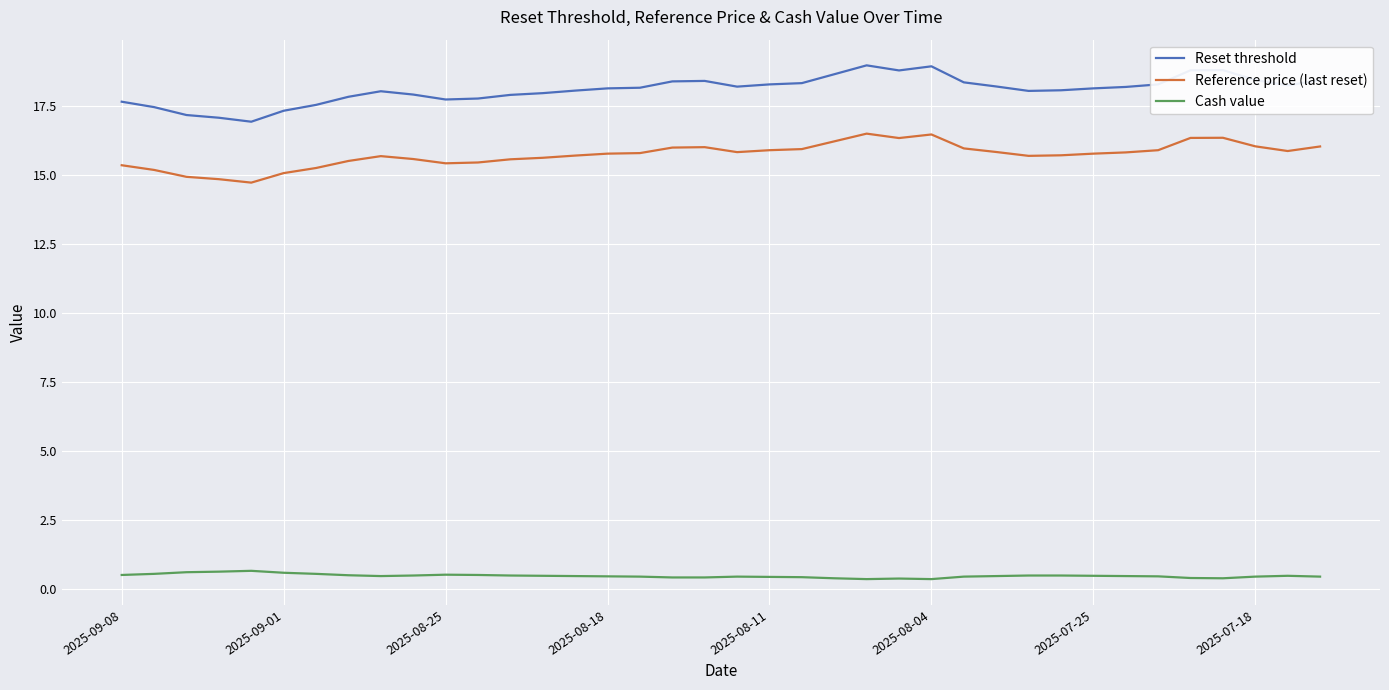

What is the highest value of the Reference price (last reset) series?

16.5